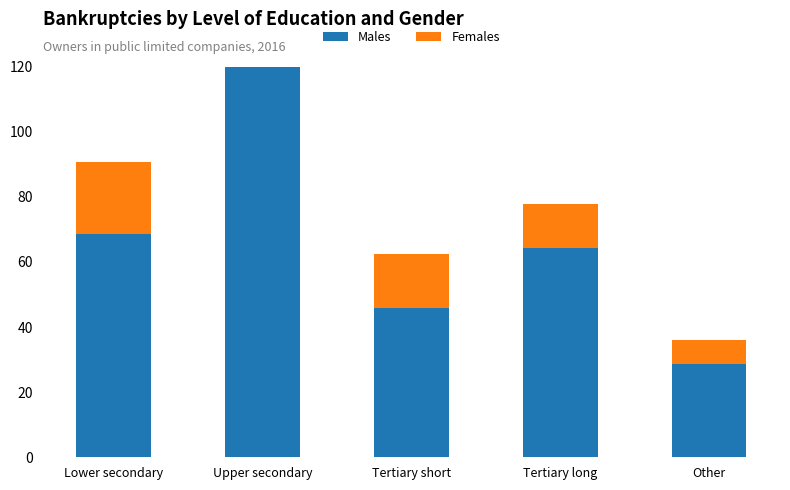

Reading left to right, extract all data points from this chart.

Males: Lower secondary=68.6	Upper secondary=257.6	Tertiary short=45.7	Tertiary long=64.3	Other=28.6
Females: Lower secondary=22.1	Upper secondary=67.4	Tertiary short=16.6	Tertiary long=13.3	Other=7.5